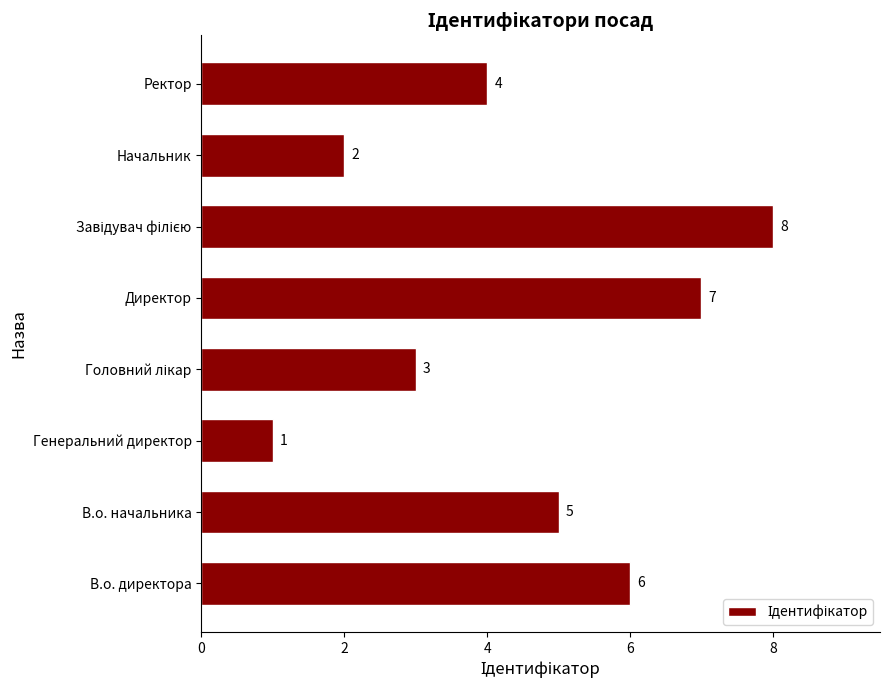

What is the maximum value shown in the chart?

8